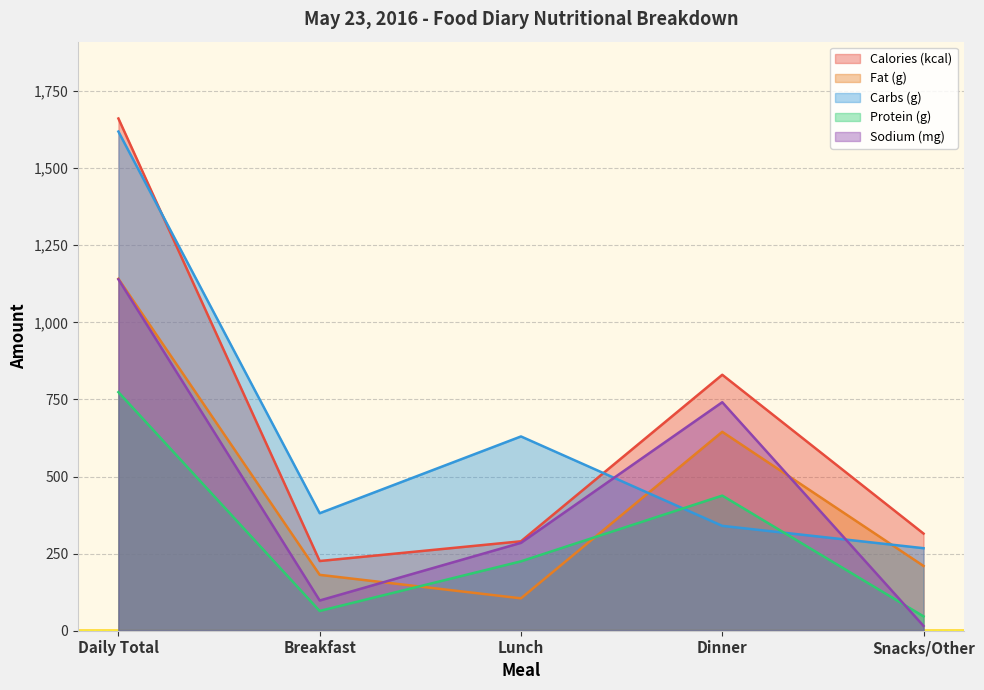

Reading left to right, extract all data points from this chart.

Calories (kcal): Daily Total=1661.0	Breakfast=226.0	Lunch=290.0	Dinner=830.0	Snacks/Other=315.0
Fat (g): Daily Total=1141.2	Breakfast=181.2	Lunch=105.0	Dinner=645.0	Snacks/Other=210.0
Carbs (g): Daily Total=1618.6	Breakfast=381.0	Lunch=630.0	Dinner=340.1	Snacks/Other=267.6
Protein (g): Daily Total=773.7	Breakfast=64.0	Lunch=225.0	Dinner=438.2	Snacks/Other=46.5
Sodium (mg): Daily Total=1139.5	Breakfast=98.0	Lunch=285.0	Dinner=741.0	Snacks/Other=15.5